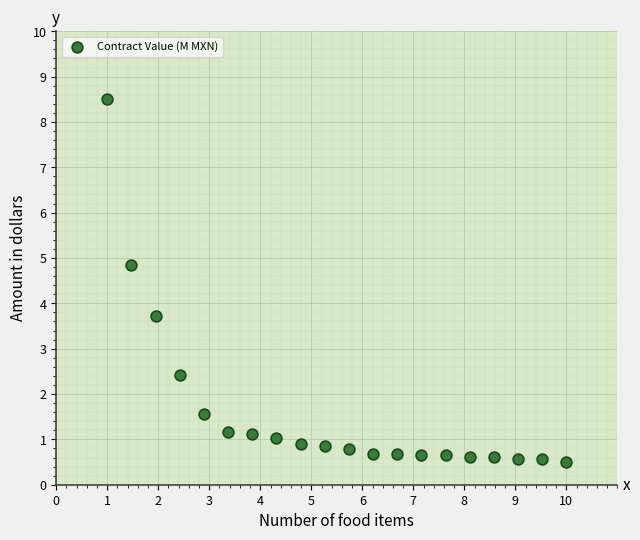

What is the range of Y values (max minus min)?

8.0